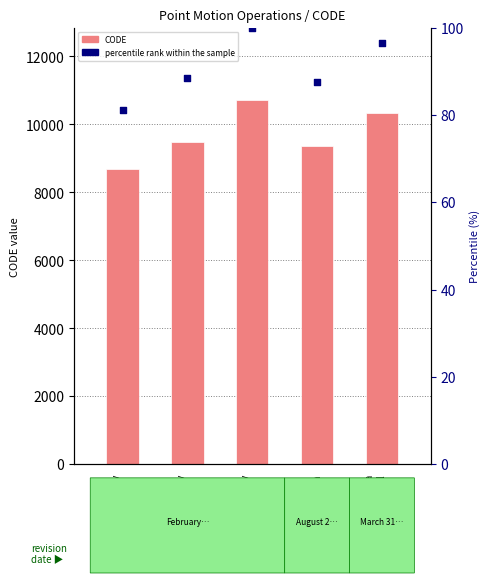

At how many categories does at least one series exceed 271?

5